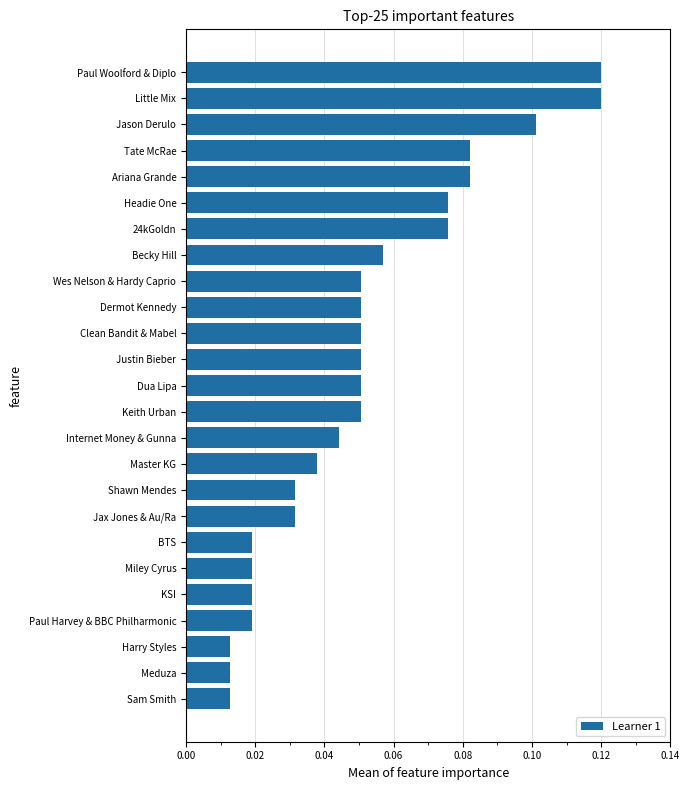

How many values are between 0 and 1?

25